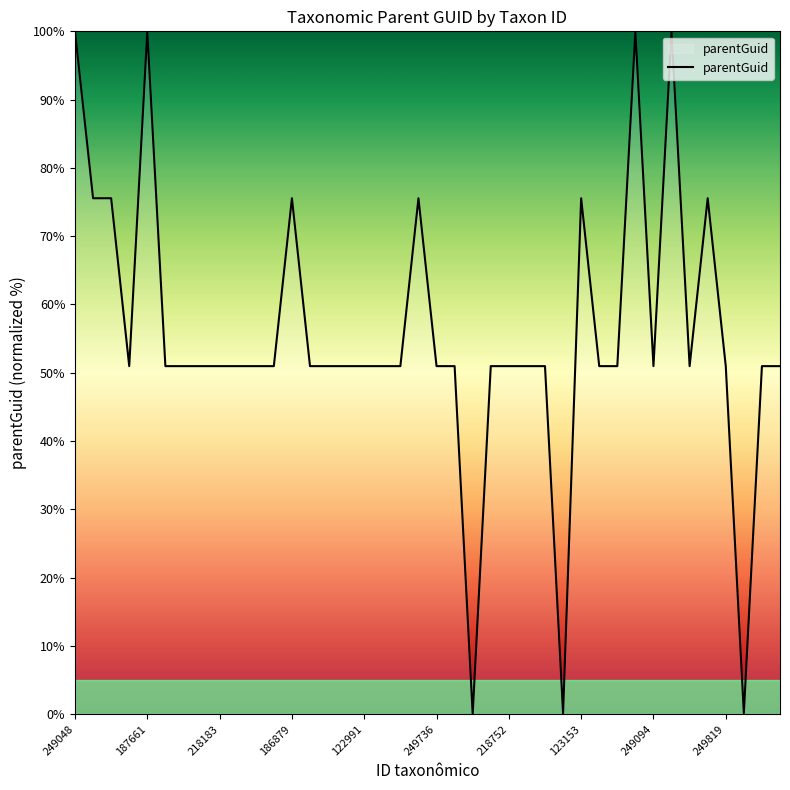

What is the maximum value shown in the chart?

100.0